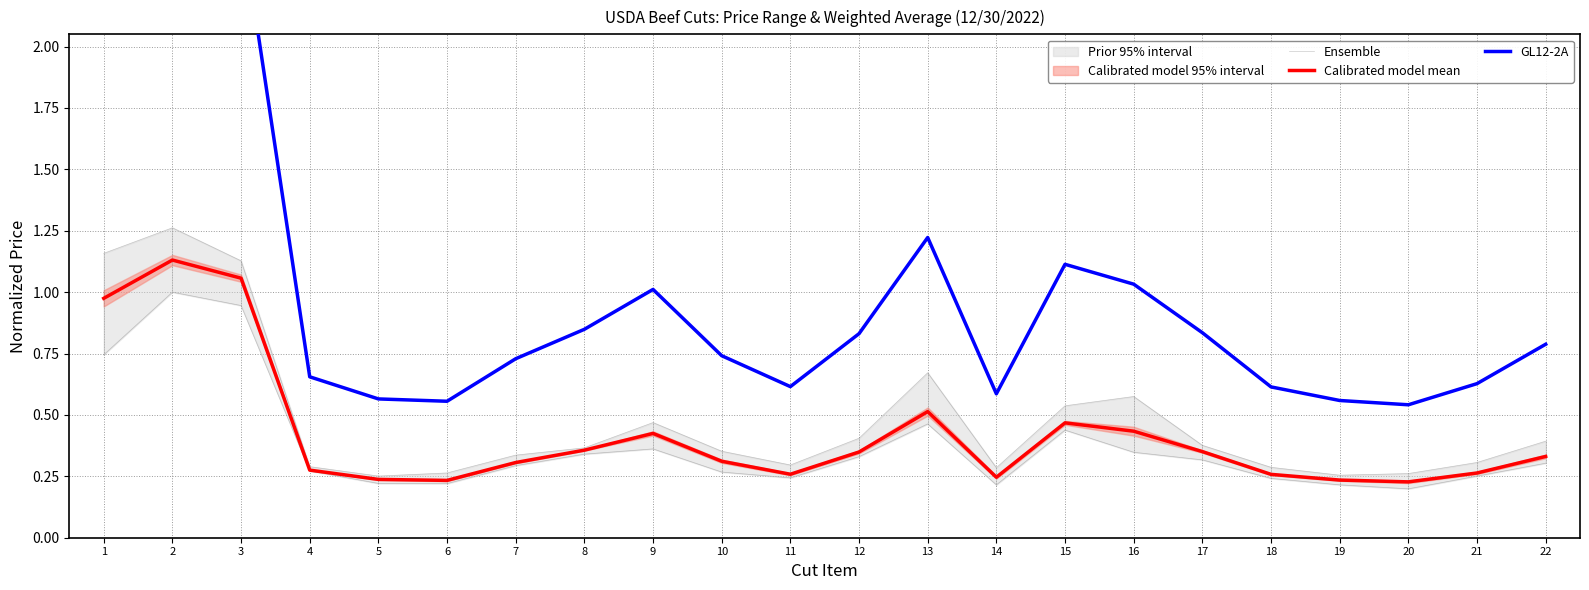

At which category is the sum across all series the highest?

2